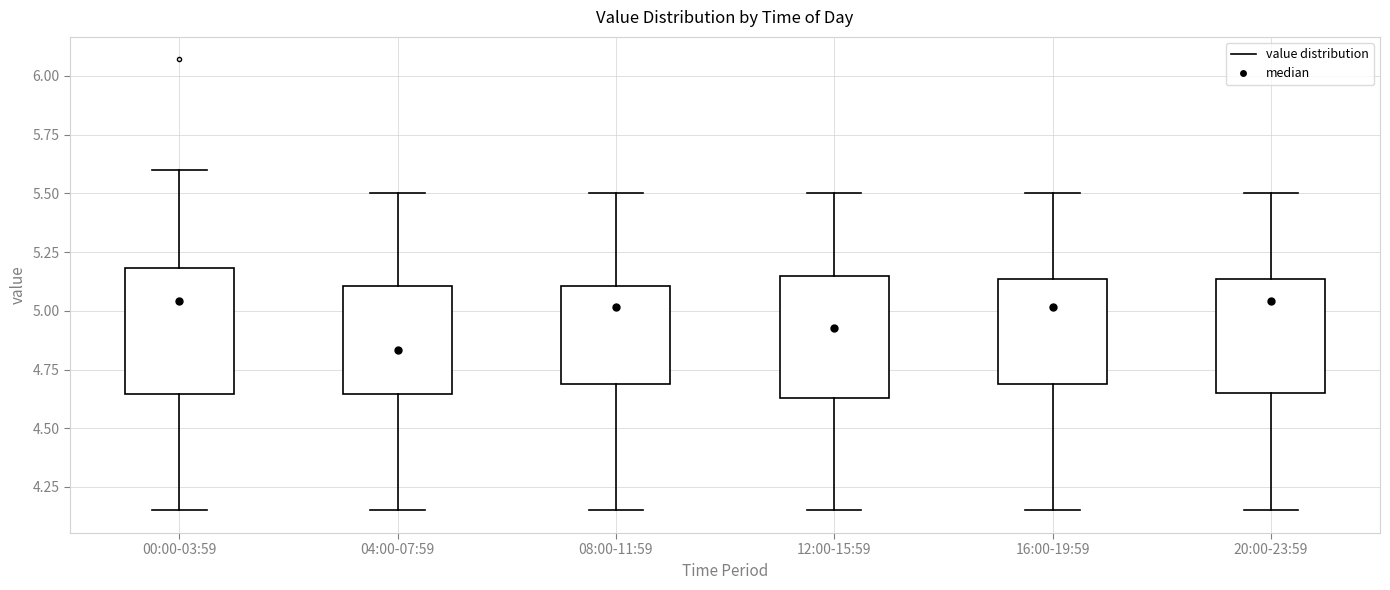

Reading left to right, transcribe this box plot: for each box, give where its median line is, the range the box spans, and where its two whiskers end, as read against the y-axis. The values are not printed on the chart, so give them approximately, as read against the axis.

00:00-03:59: median 5.05, box 4.65 to 5.20, whiskers 4.15 to 5.60
04:00-07:59: median 4.85, box 4.65 to 5.10, whiskers 4.15 to 5.50
08:00-11:59: median 5.00, box 4.70 to 5.10, whiskers 4.15 to 5.50
12:00-15:59: median 4.95, box 4.65 to 5.15, whiskers 4.15 to 5.50
16:00-19:59: median 5.00, box 4.70 to 5.15, whiskers 4.15 to 5.50
20:00-23:59: median 5.05, box 4.65 to 5.15, whiskers 4.15 to 5.50